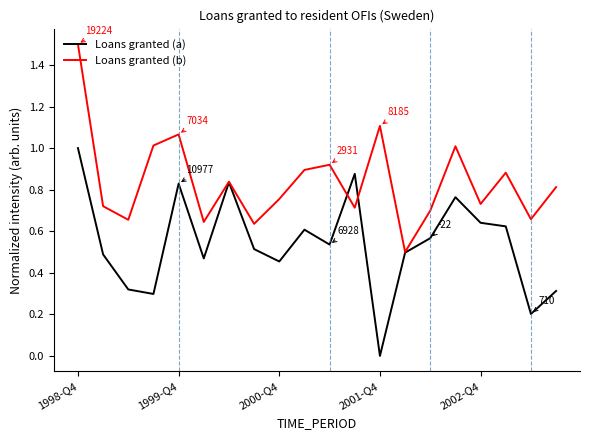

True or false: Loans granted (a) and Loans granted (b) cross at least once.

True